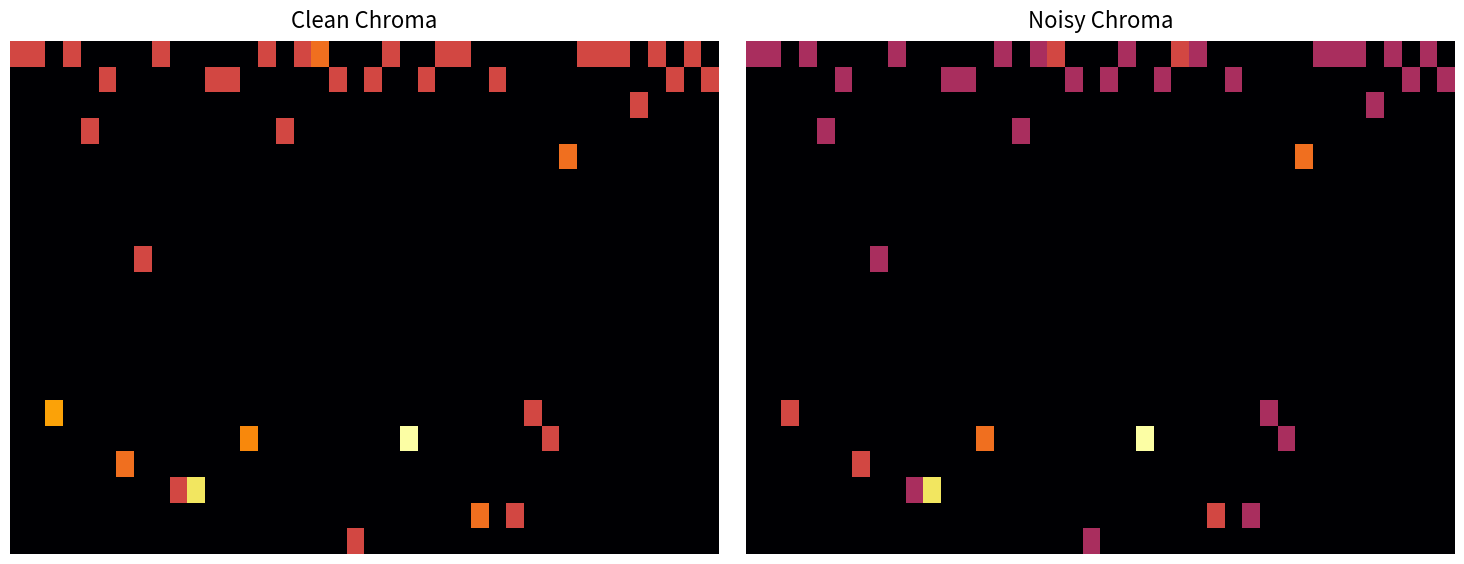

The value of row_10 at 38 is 0.0. True or false?

True